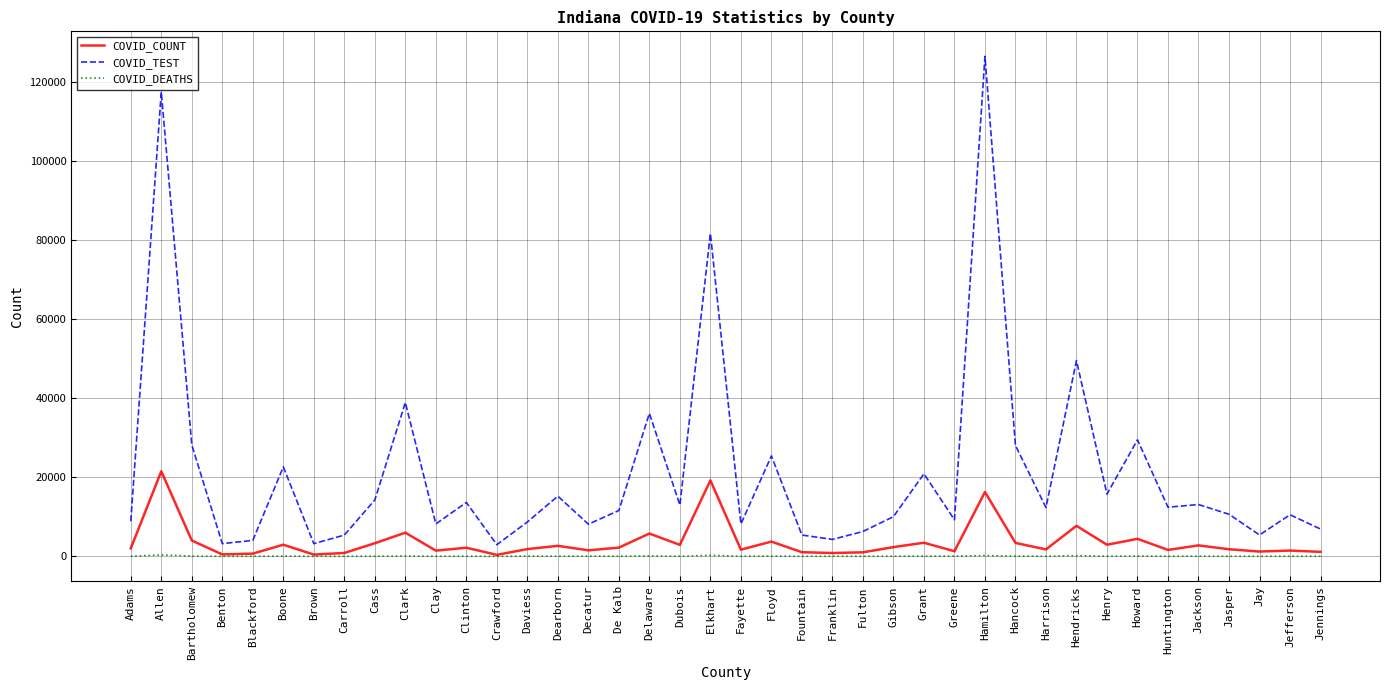

Where is the first local maximum for COVID_COUNT?

Allen